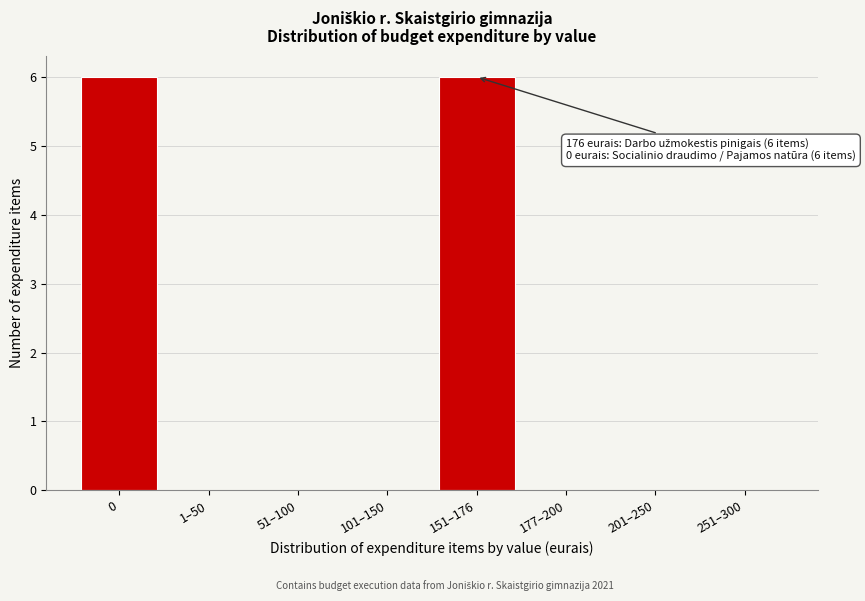

Reading left to right, what are all the values shown in this chart?

0=6	1–50=0	51–100=0	101–150=0	151–176=6	177–200=0	201–250=0	251–300=0